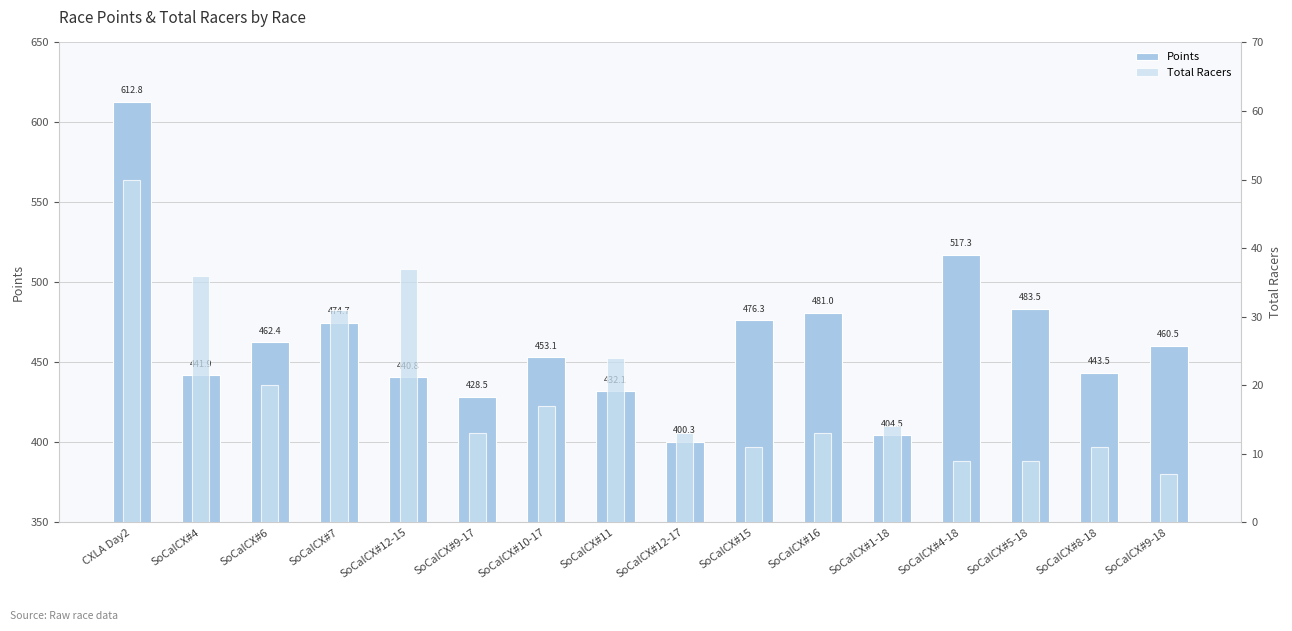

What is the label of the 6th bar from the right?

SoCalCX#16